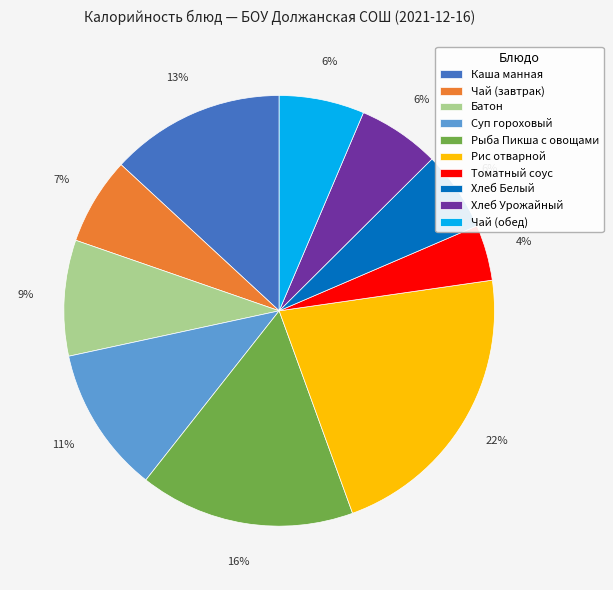

Between Каша манная and Чай (обед), which is larger?

Каша манная